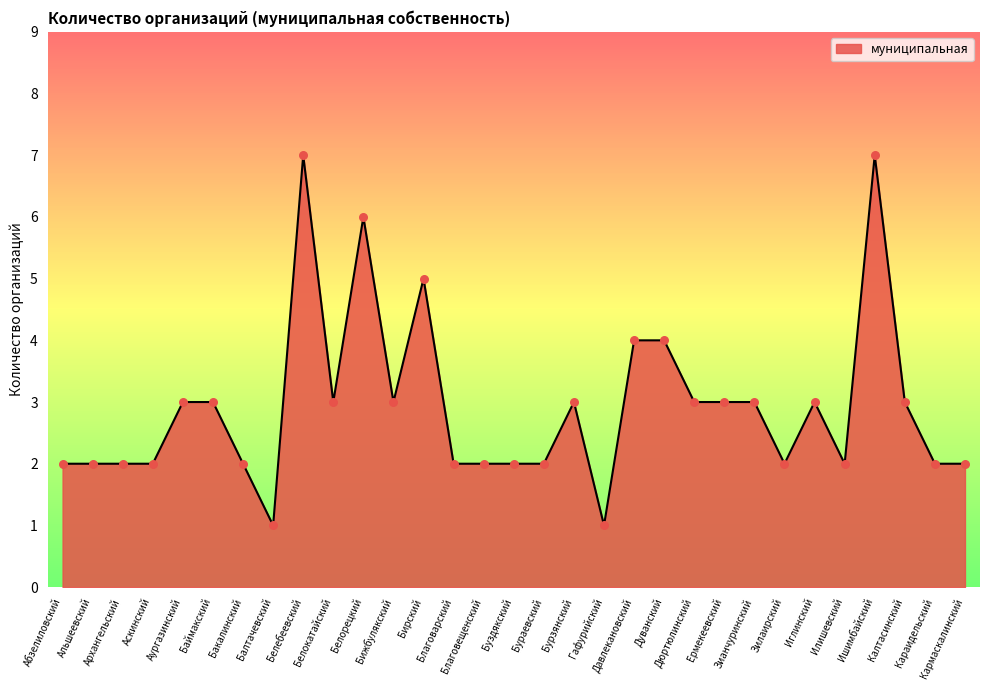

Between Буздякский and Зианчуринский, which is larger?

Зианчуринский